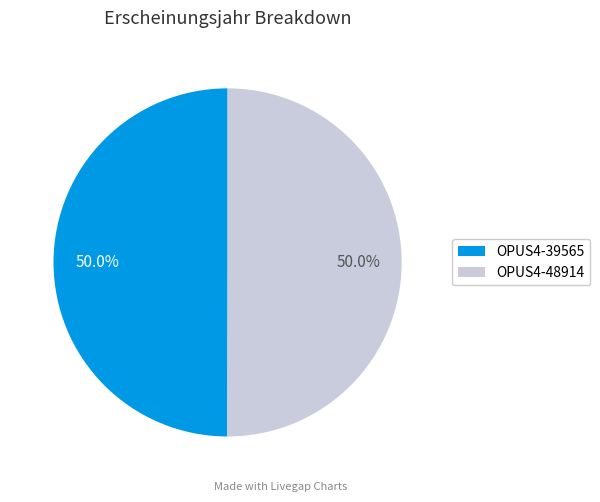

What percentage is the OPUS4-48914 slice, to the nearest percent?

50%